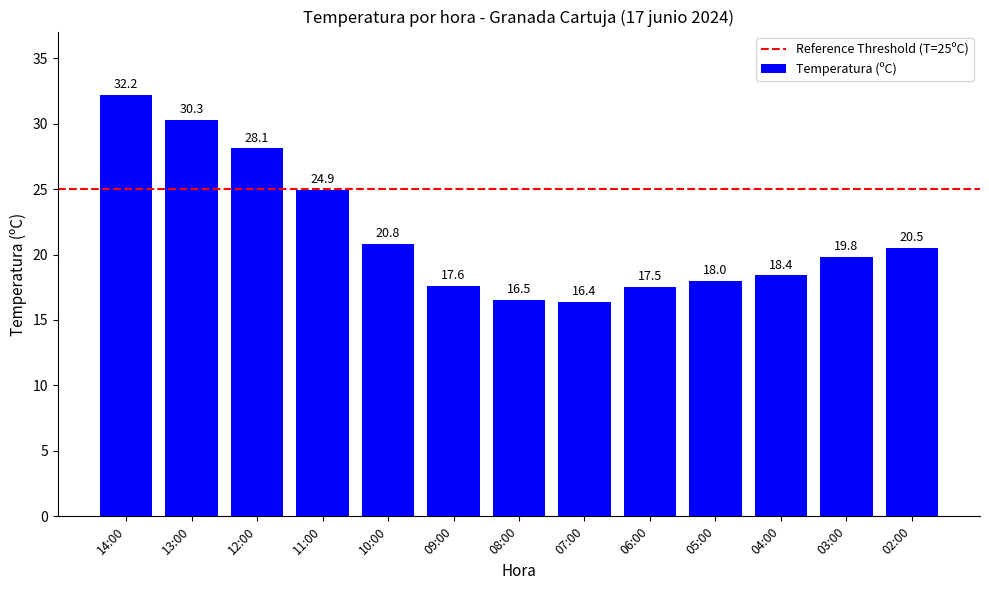

The value at 09:00 is 12.3. True or false?

False